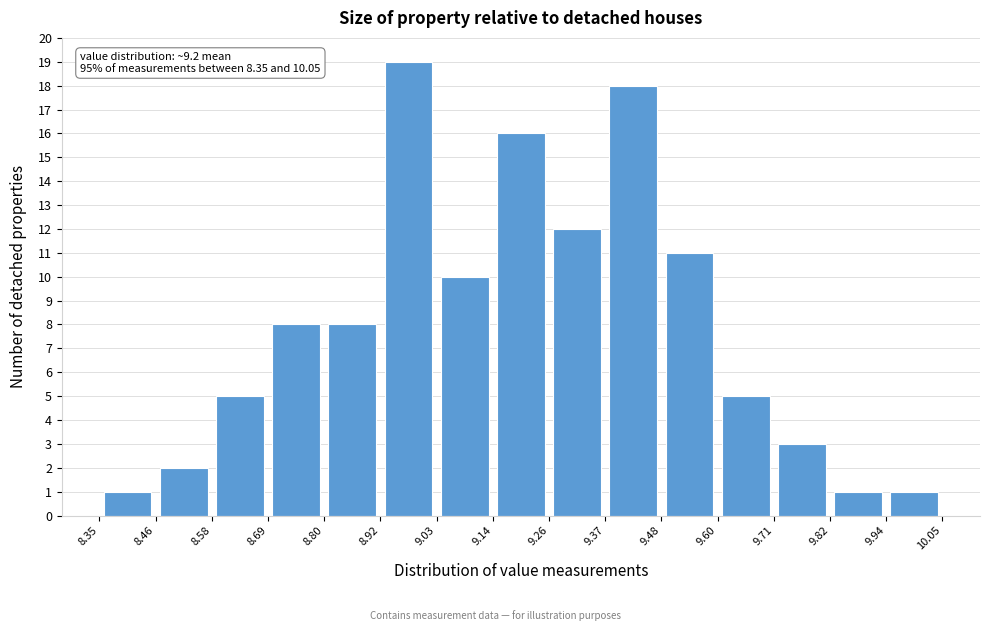

Over which range of the x-axis is the bar tallest?

8.92 to 9.03